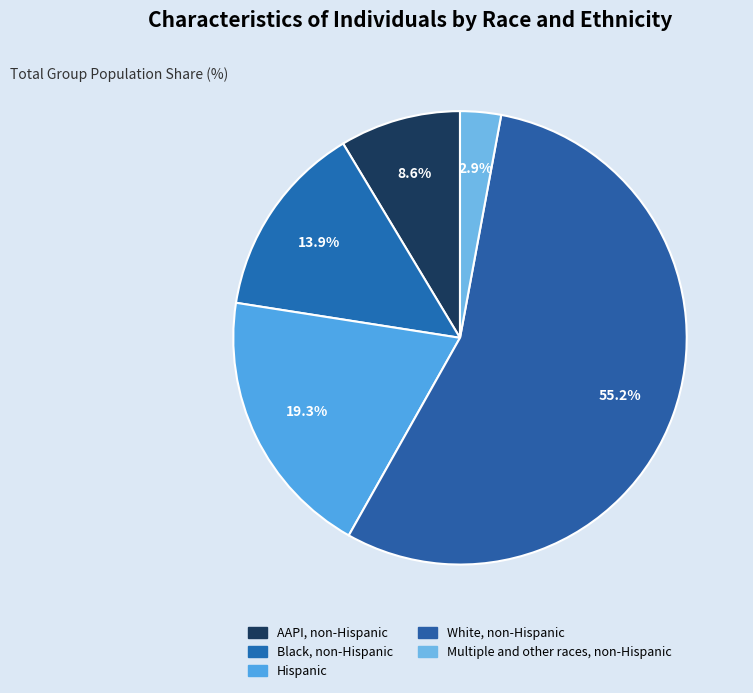

Which category has the smallest portion of the pie?

Multiple and other races, non-Hispanic